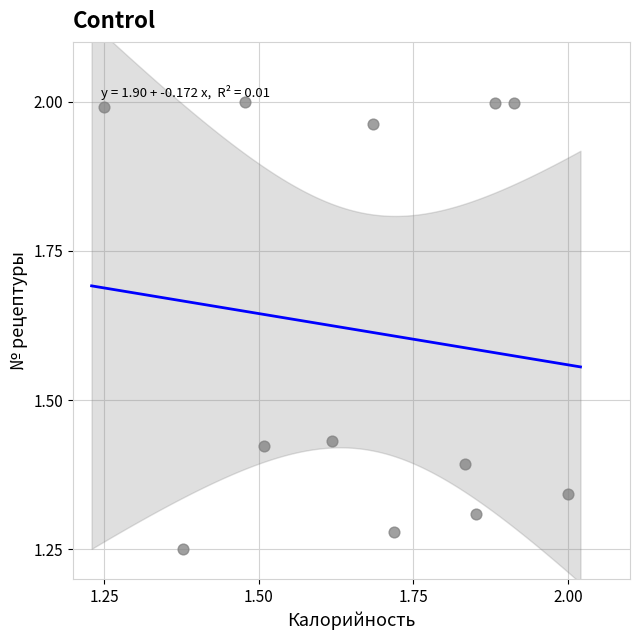

What is the average Y value?

1.6